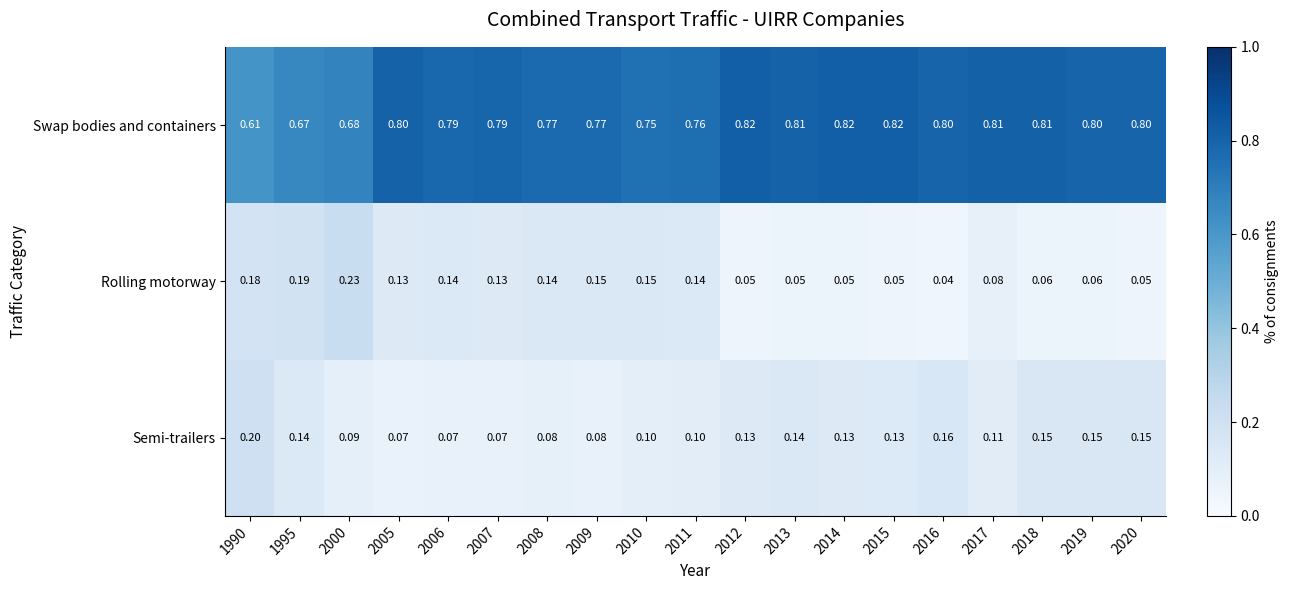

At 2007, list the series in order from smallest to largest.

Semi-trailers, Rolling motorway, Swap bodies and containers